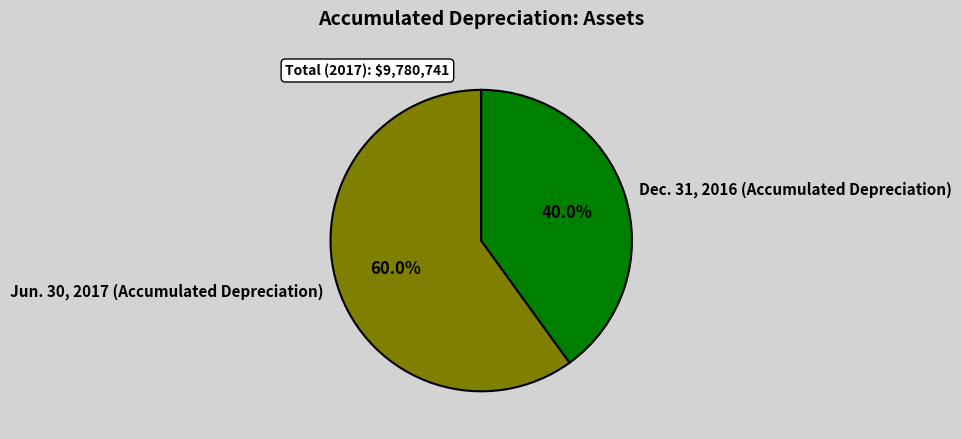

What is the total percentage of Jun. 30, 2017 (Accumulated Depreciation) and Dec. 31, 2016 (Accumulated Depreciation)?

100.0%